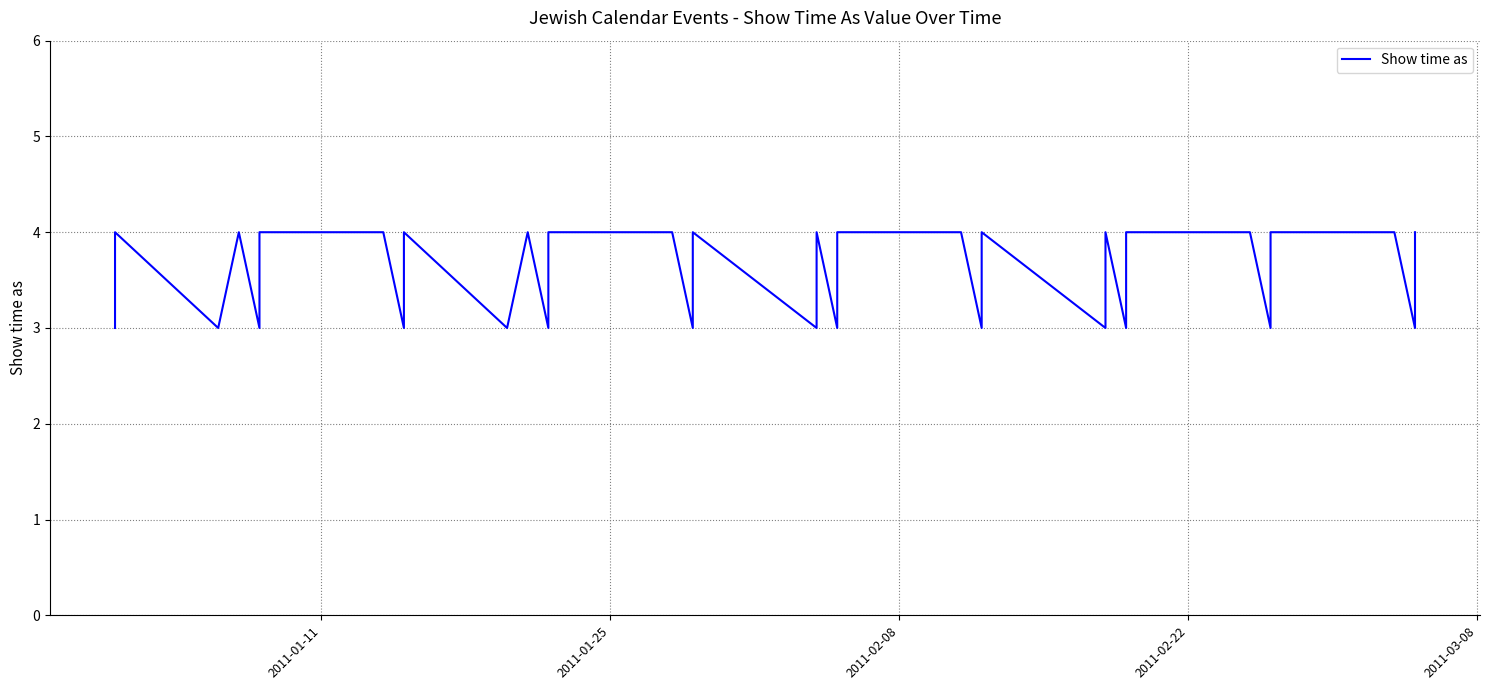

How many lines are shown in the chart?

1